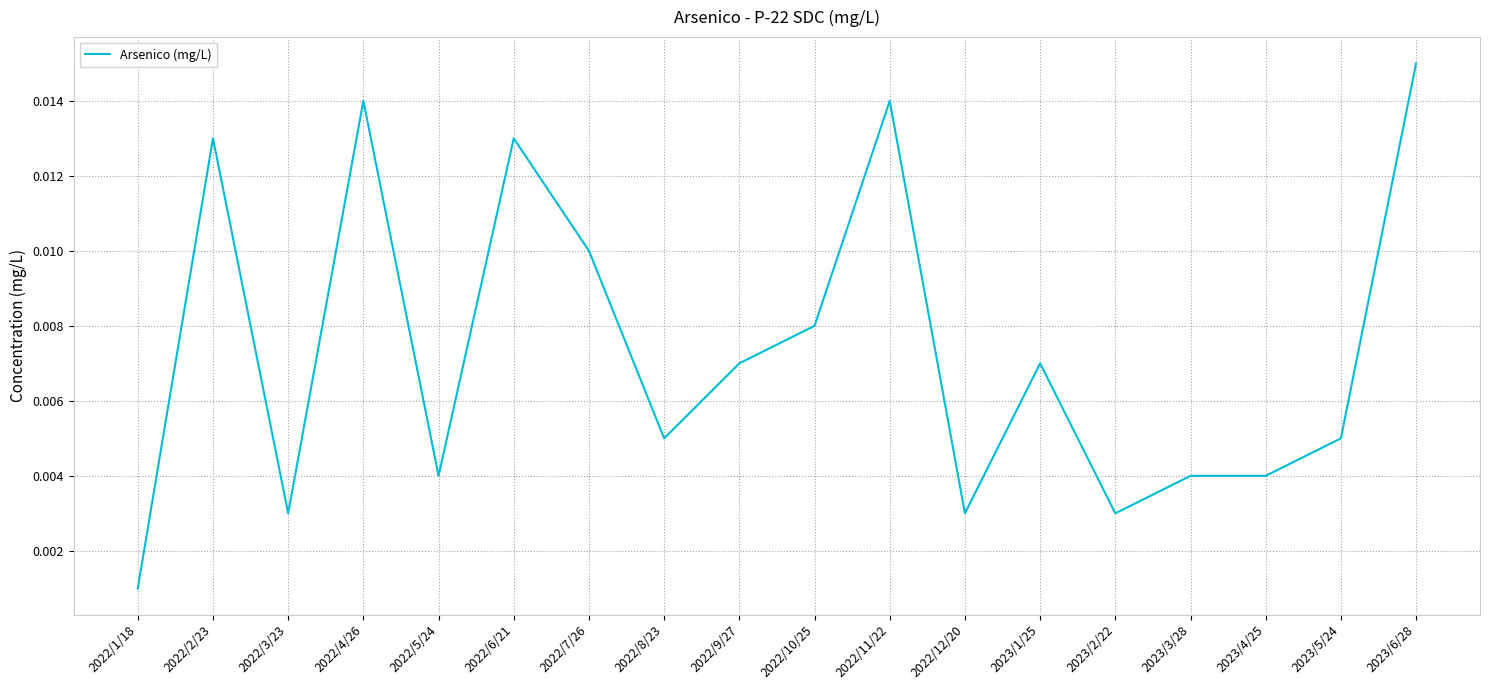

Where is the first local minimum?

2022/3/23